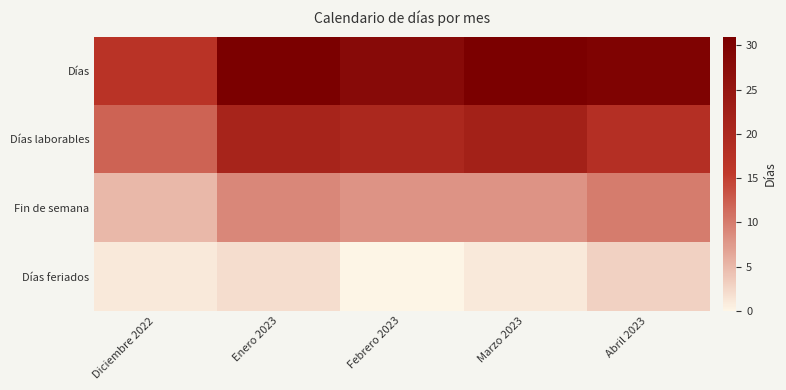

Count the number of categories in the chart.

5